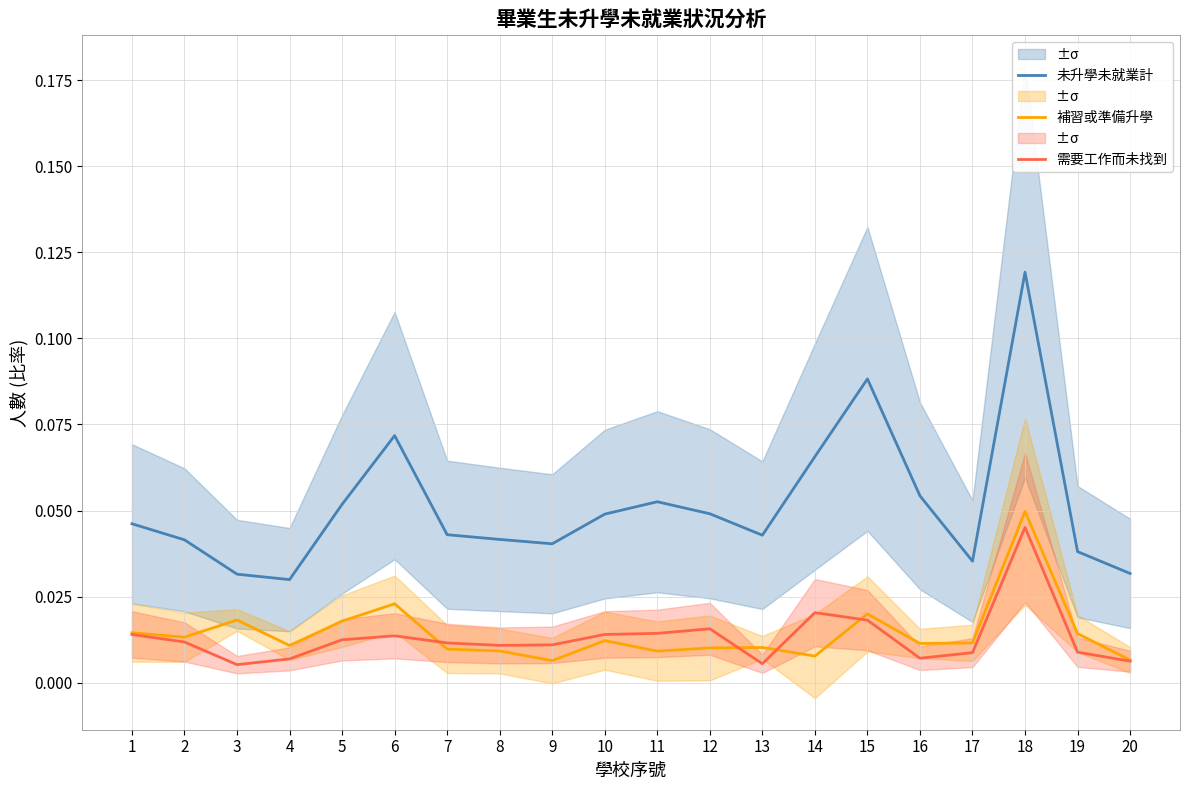

What are all the series names shown in the legend?

未升學未就業計, 補習或準備升學, 需要工作而未找到